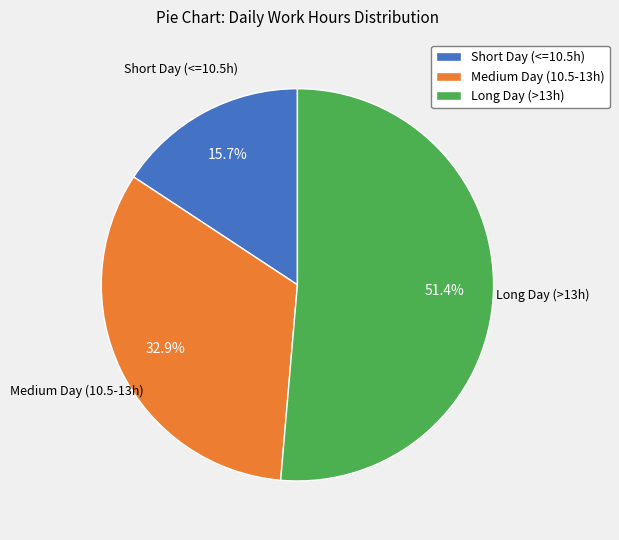

What percentage is NOT represented by Short Day (<=10.5h)?

84.3%